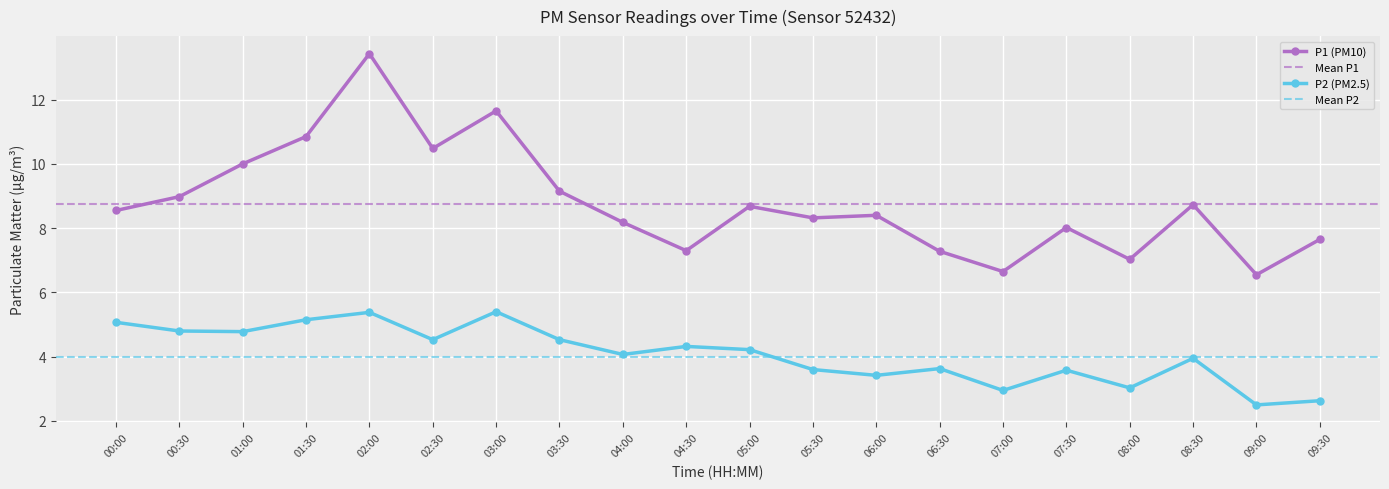

What is the minimum value shown in the chart?

2.5